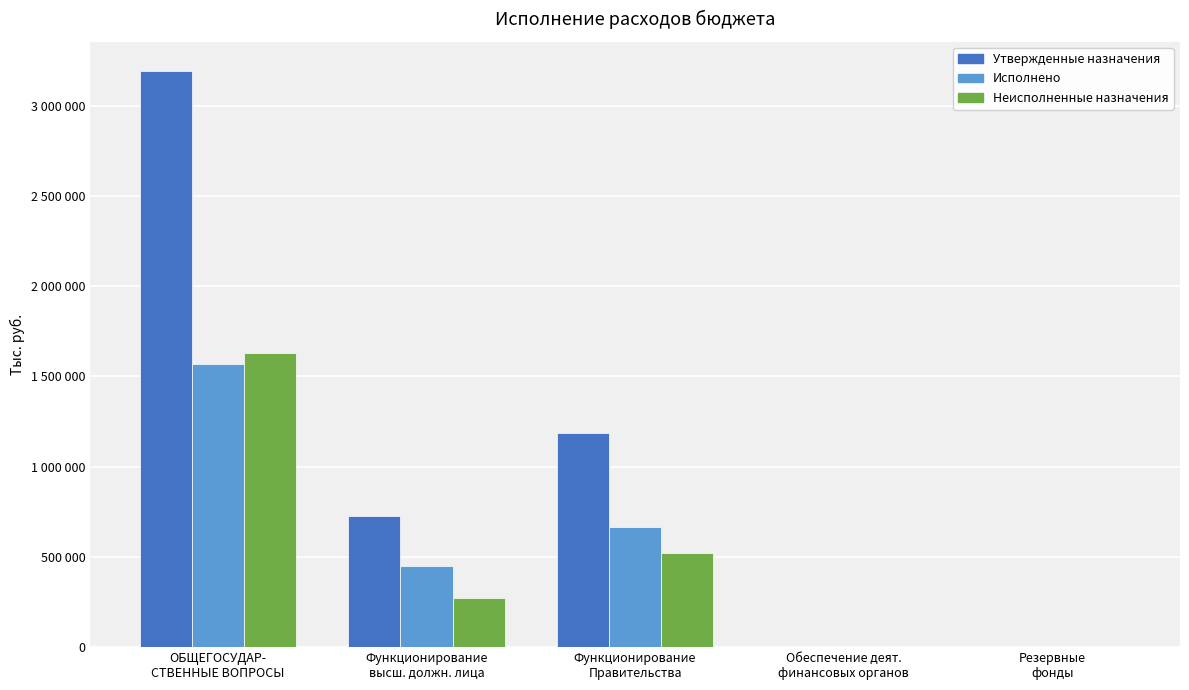

Are the bars horizontal?

No